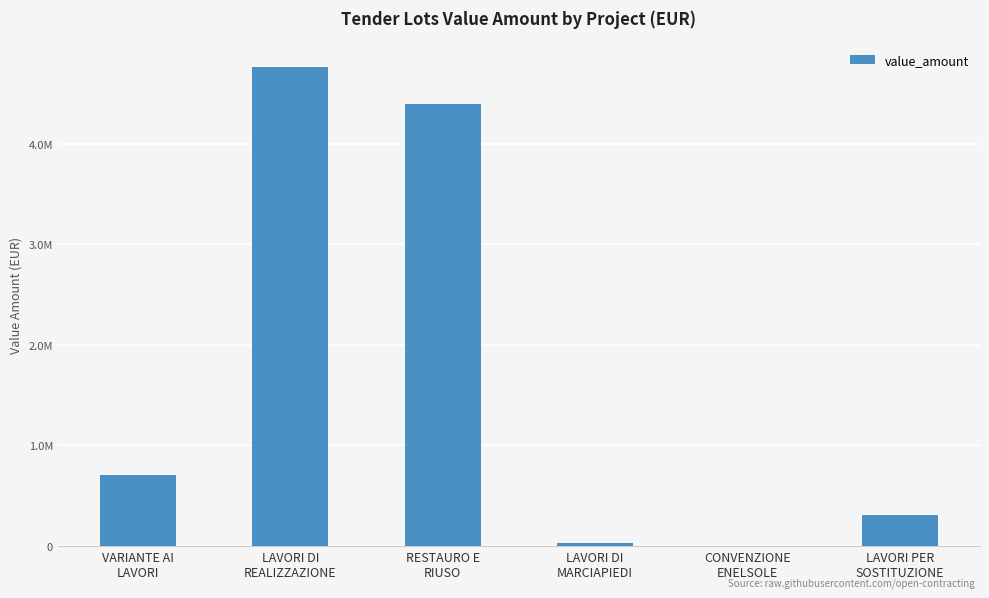

The chart shows a value of 305470.2 at LAVORI PER
SOSTITUZIONE. True or false?

True